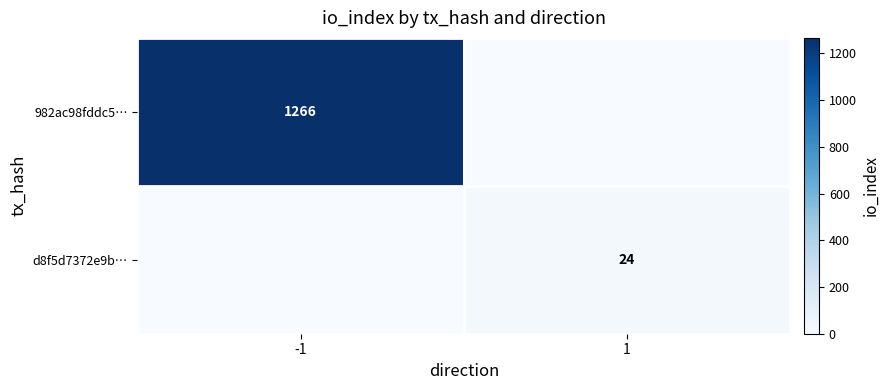

True or false: 982ac98fddc5… has a value of 1674 at -1.

False